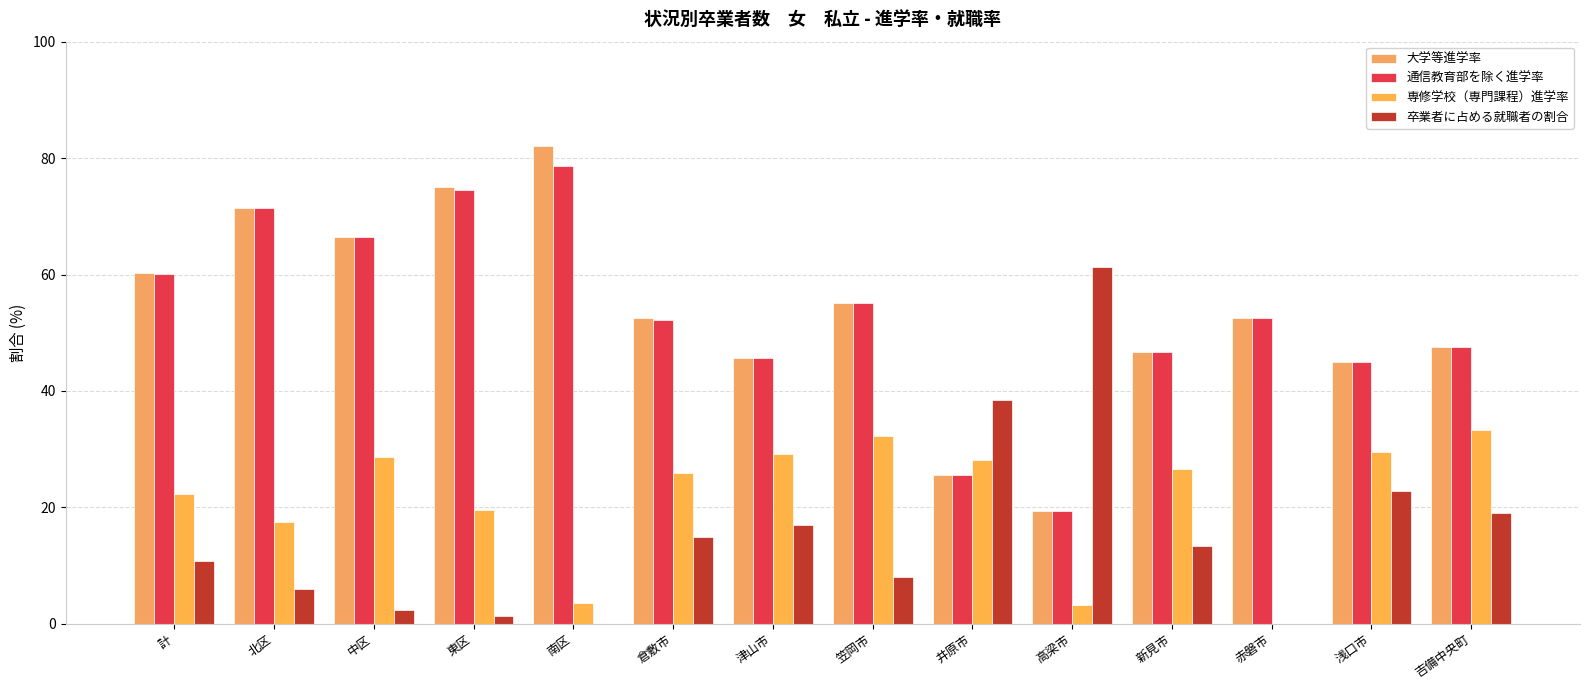

Rank the categories by 専修学校（専門課程）進学率 value from lowest to highest.

赤磐市, 高梁市, 南区, 北区, 東区, 計, 倉敷市, 新見市, 井原市, 中区, 津山市, 浅口市, 笠岡市, 吉備中央町